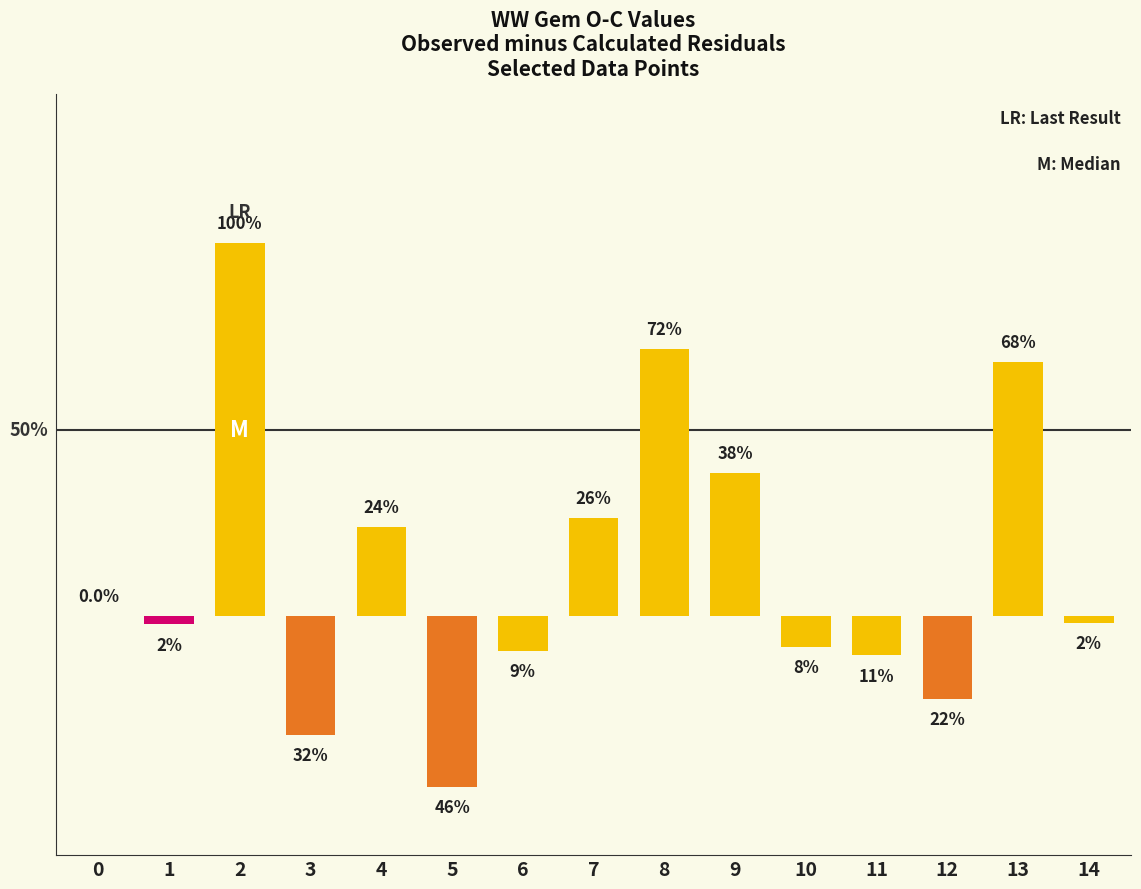

Are the bars horizontal?

No